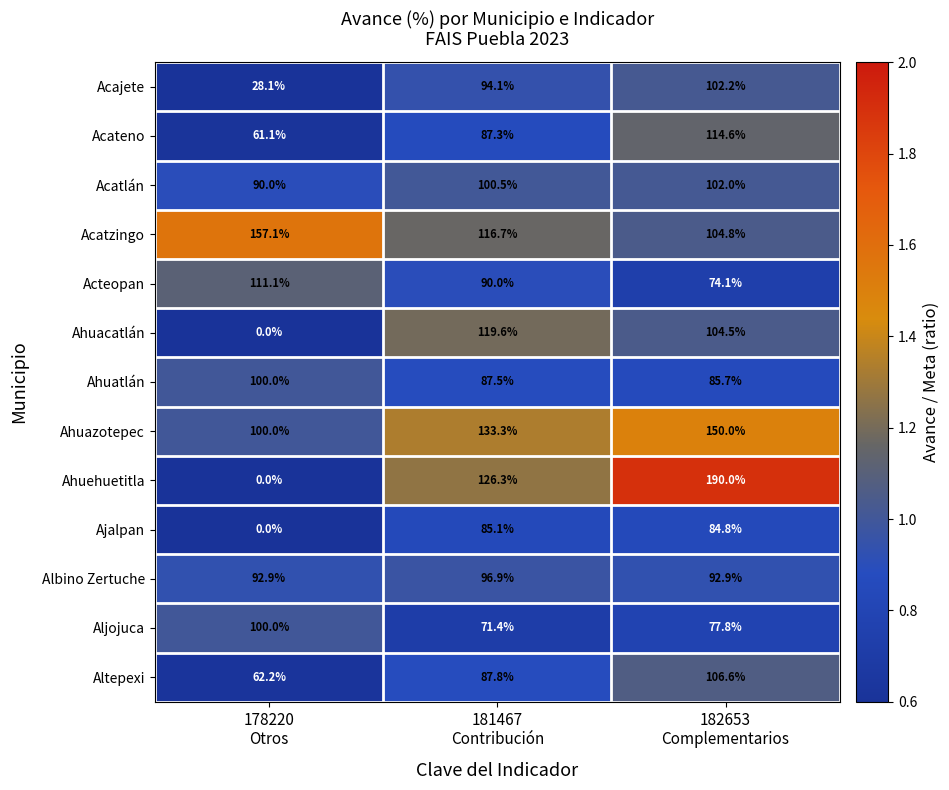

At how many categories does at least one series exceed 1?

3